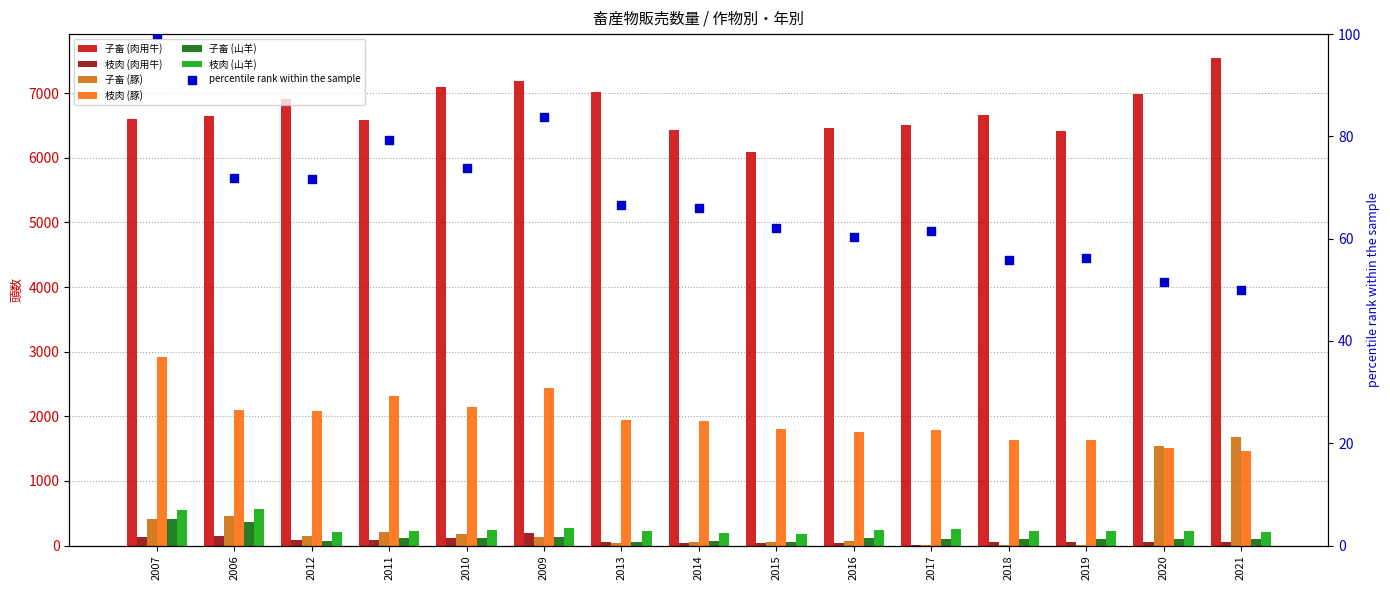

Which series reaches the minimum Y coordinate?

枝肉 (肉用牛)